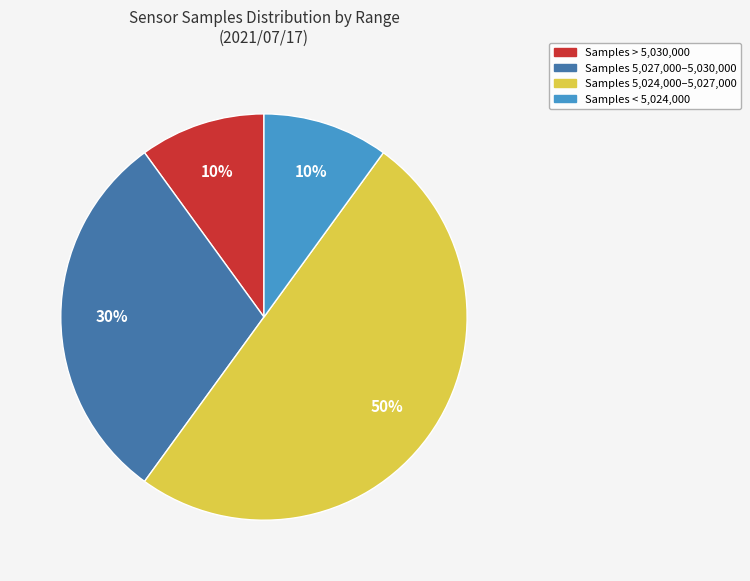

To the nearest percent, what is the average slice percentage?

25%